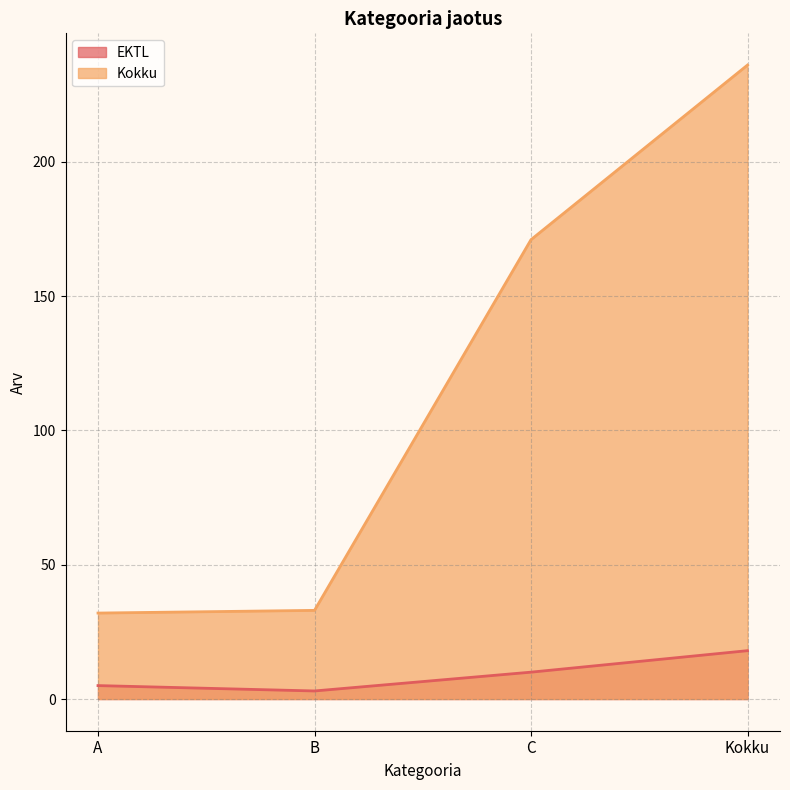

What is the difference between the maximum and minimum values in the Kokku series?

204